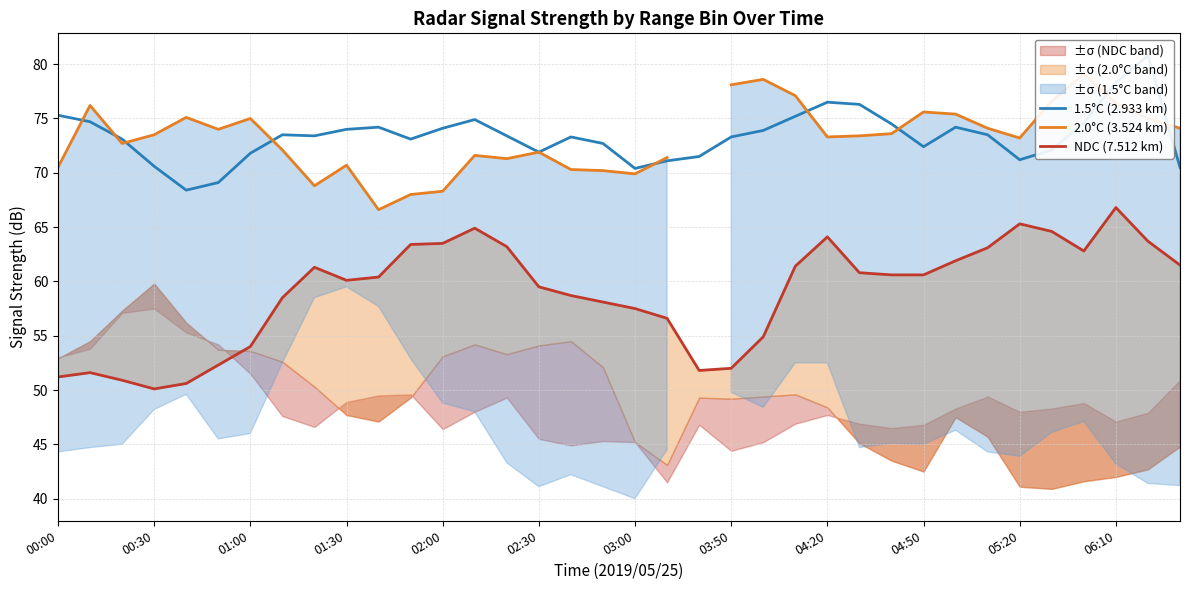

The value of 1.5°C (2.933 km) at 29 is 73.5. True or false?

True